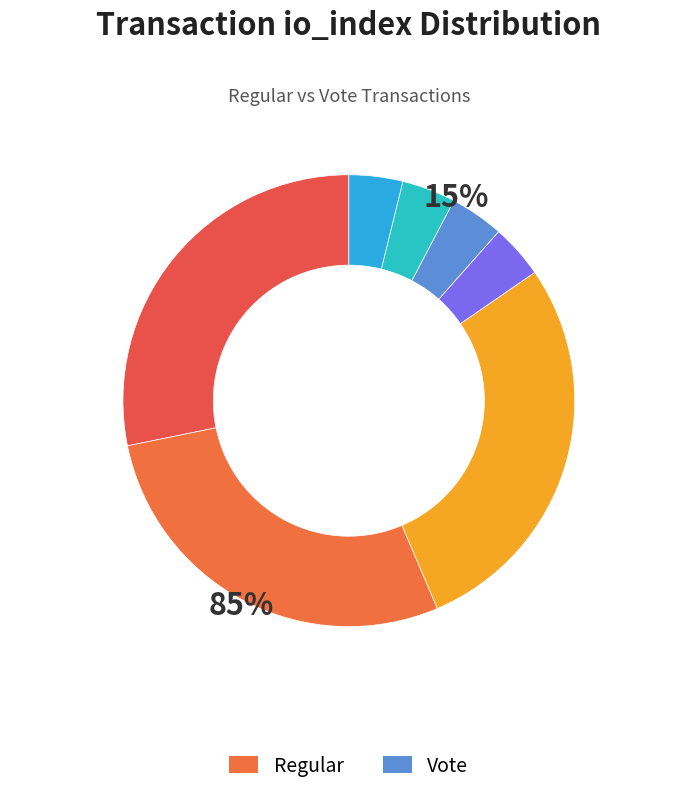

What is the smallest slice in the pie chart?

Vote (io_index=2)